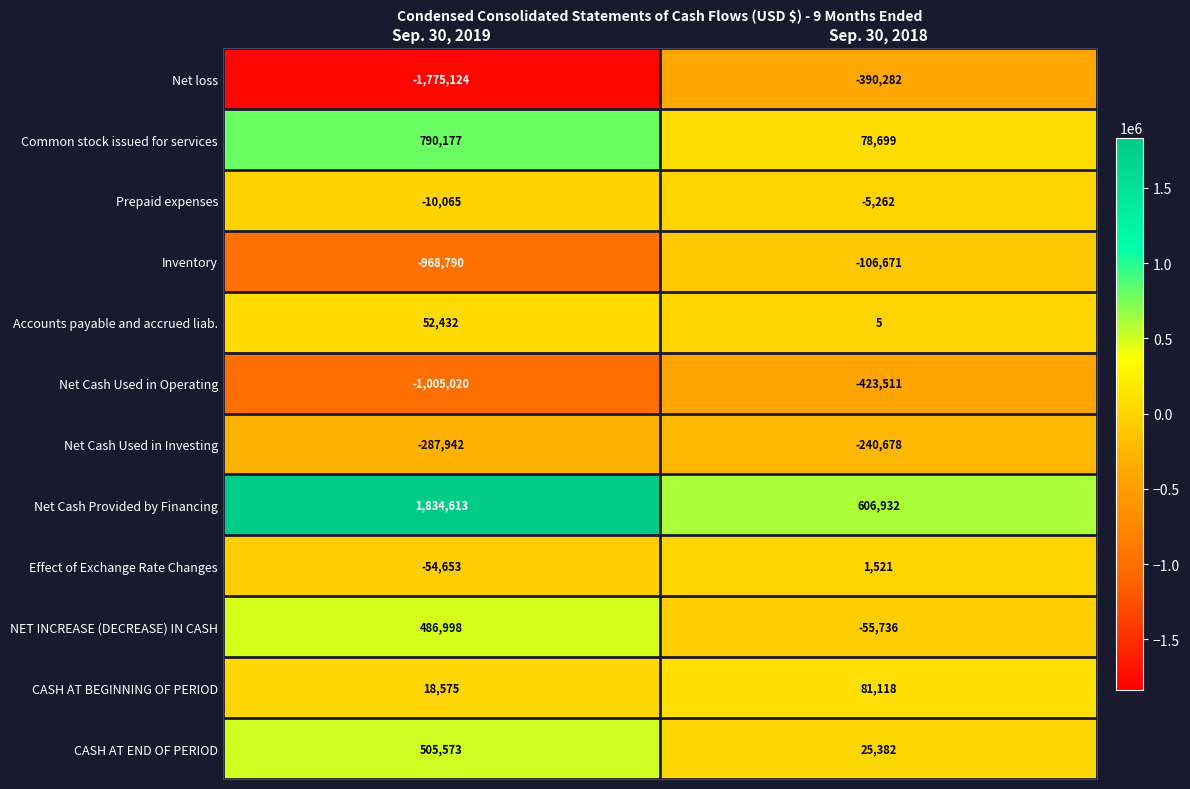

The value of Common stock issued for services at Sep. 30, 2019 is 790177. True or false?

True